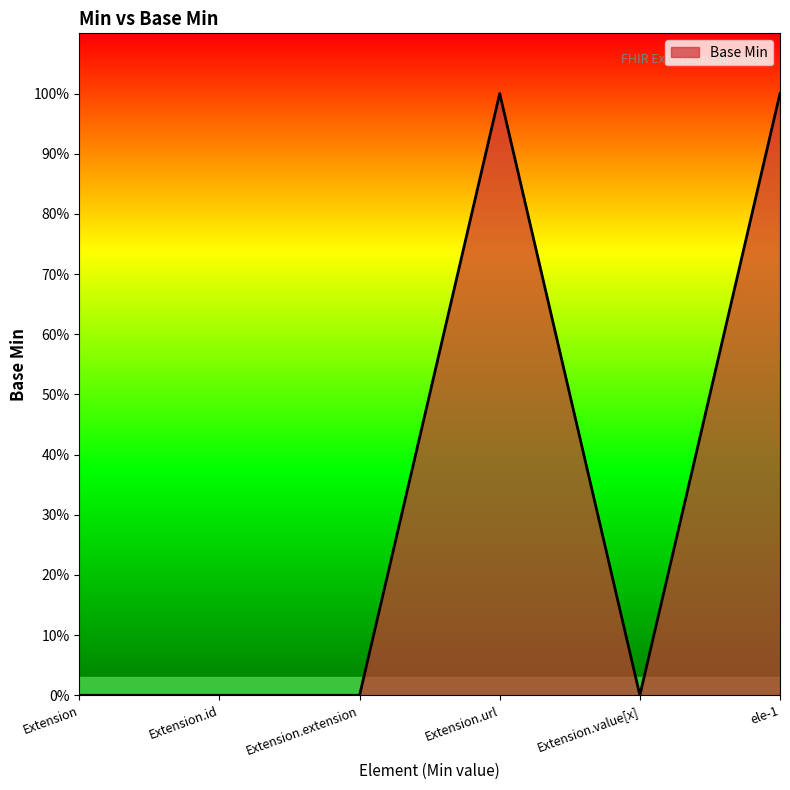

True or false: the data shows 0 at Extension.

True